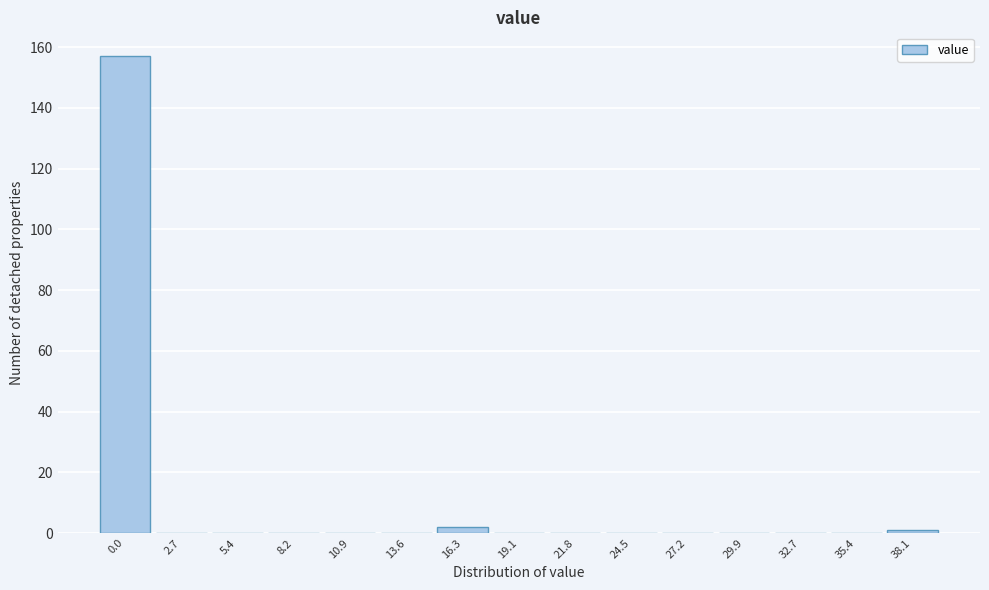

Reading left to right, what are all the values shown in this chart?

0.0=157	2.7=0	5.4=0	8.2=0	10.9=0	13.6=0	16.3=2	19.1=0	21.8=0	24.5=0	27.2=0	29.9=0	32.7=0	35.4=0	38.1=1